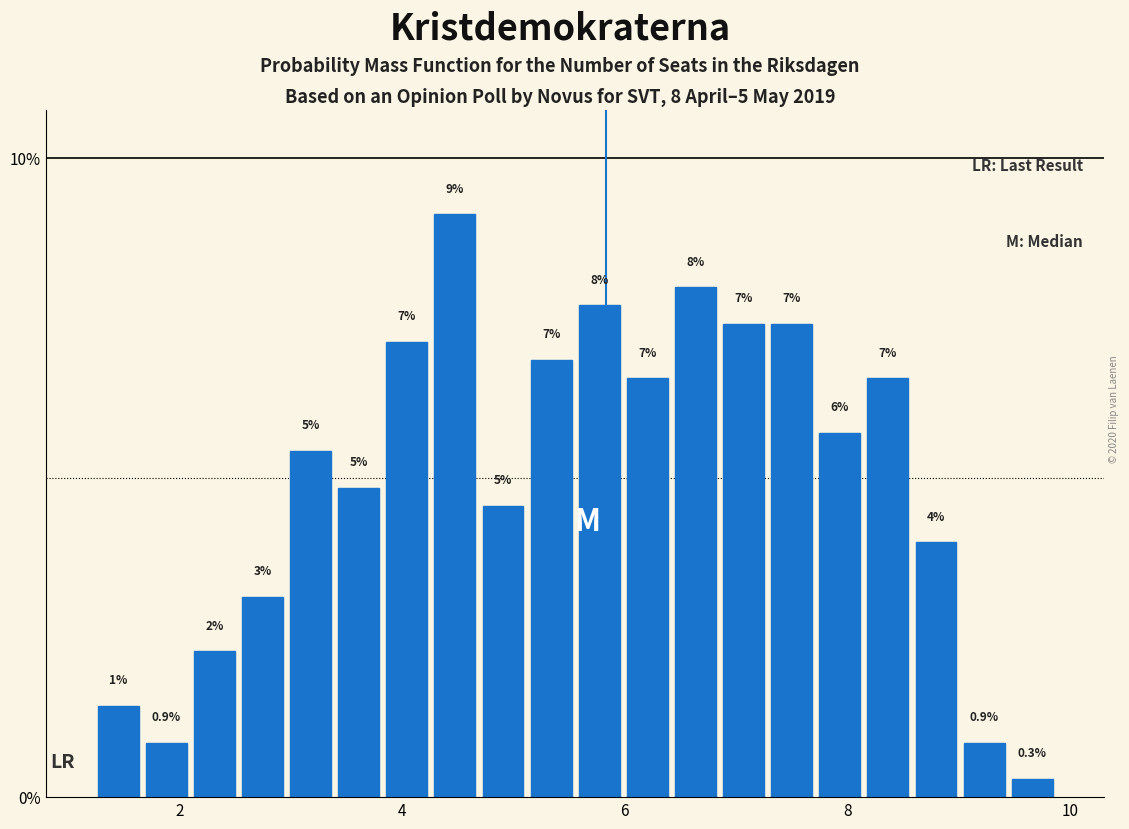

Read against the x-axis, roughly where is the centre of the tallest bar?

4.4